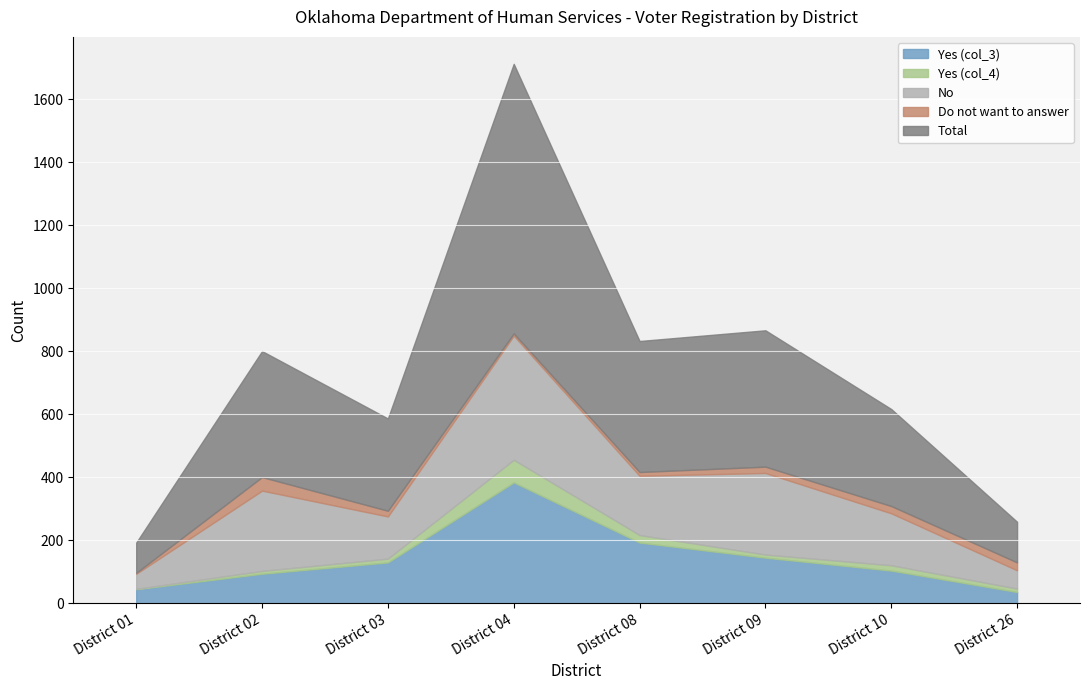

How many values in the Yes (col_4) series are below 12?

4